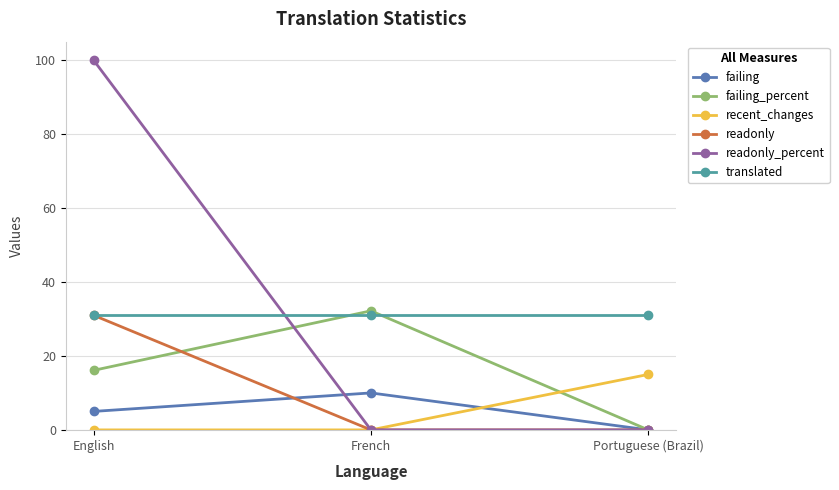

How many readonly_percent values are between 0 and 100?

3